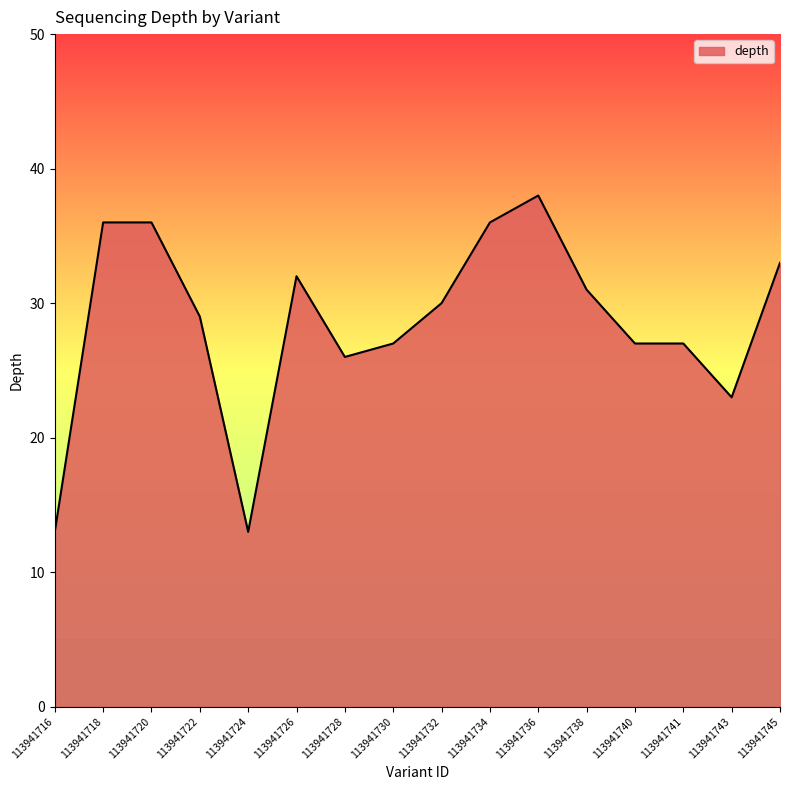

What is the greatest value displayed?

38